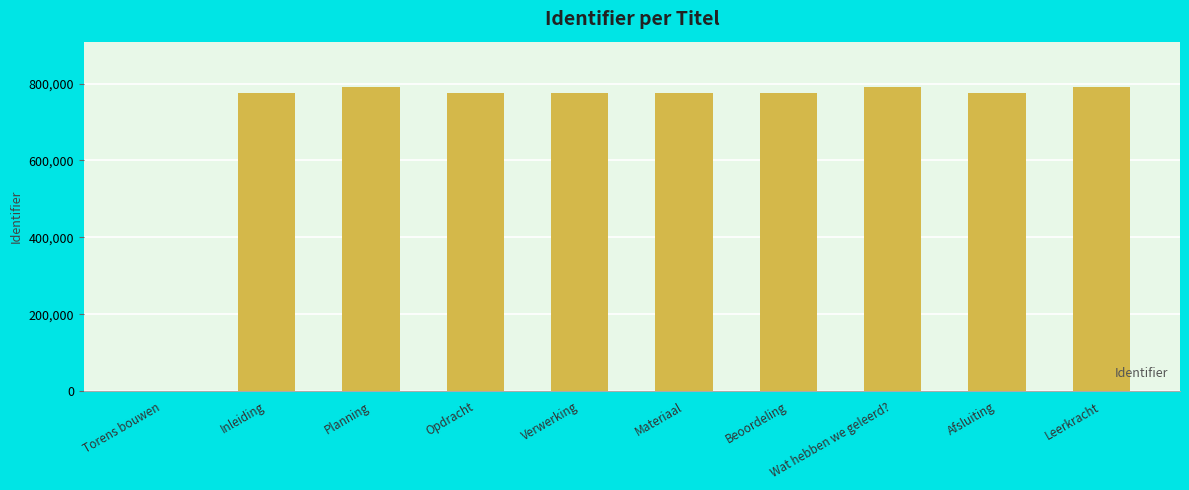

Read the value at Planning, to the nearest 100.

790300